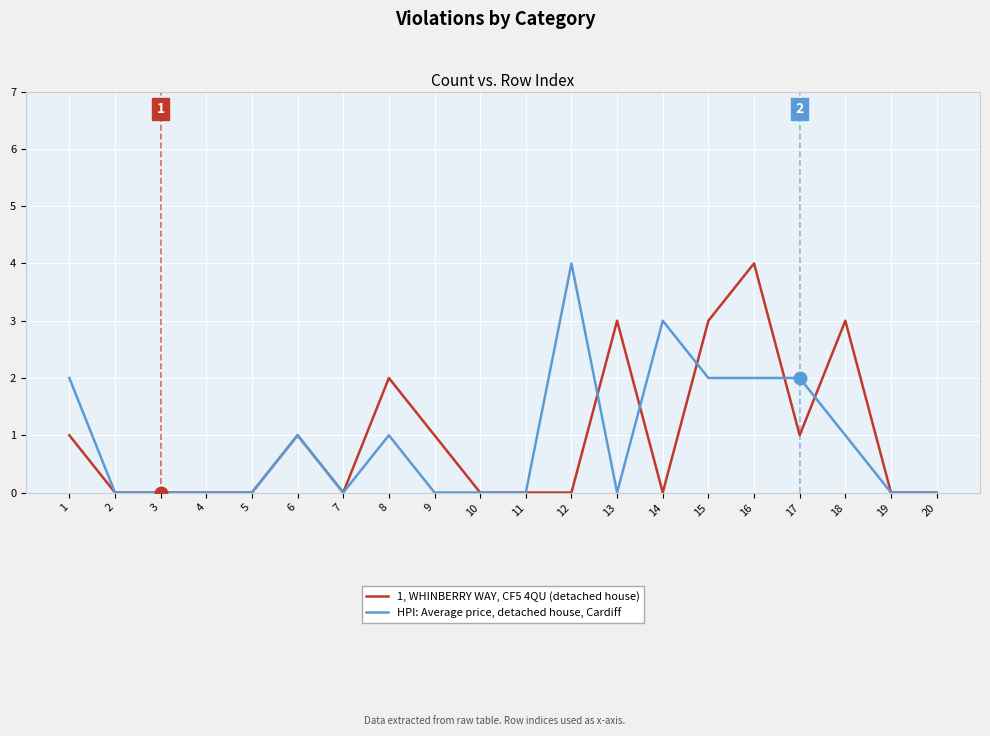

Which category has the highest value in the HPI: Average price, detached house, Cardiff series?

12